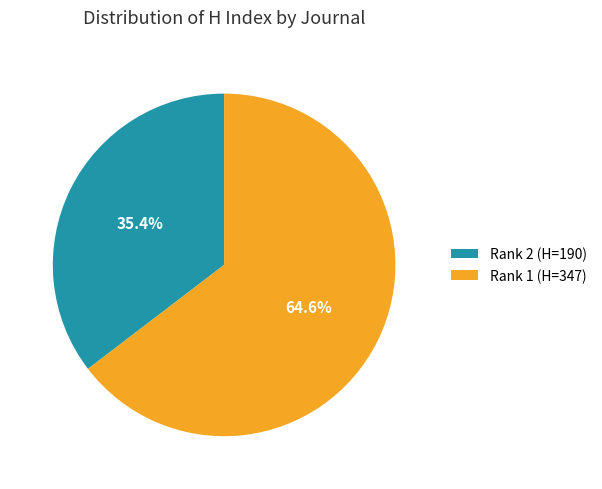

What is the largest slice in the pie chart?

Rank 1 (H=347)